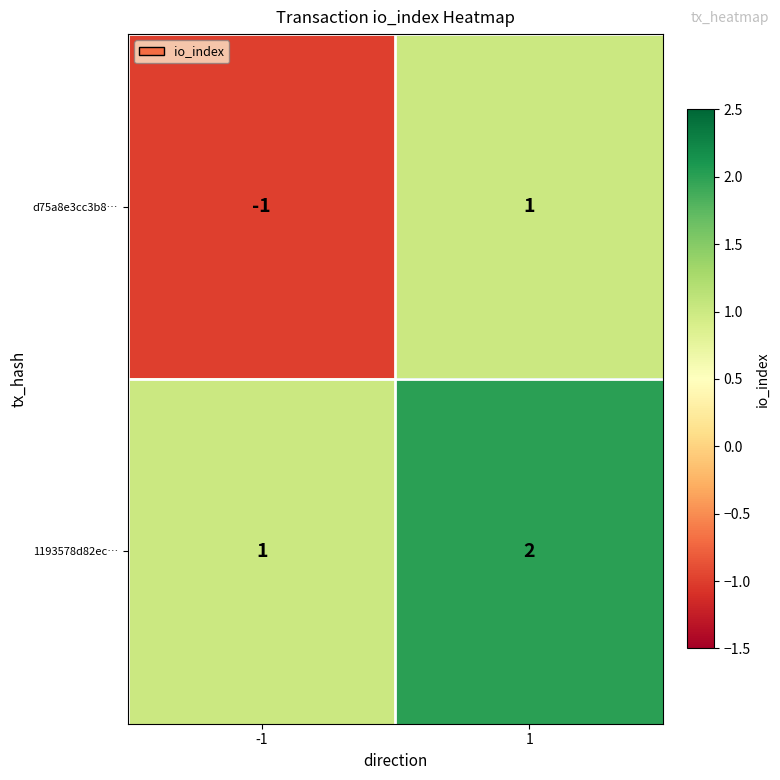

At which category is the sum across all series the highest?

1